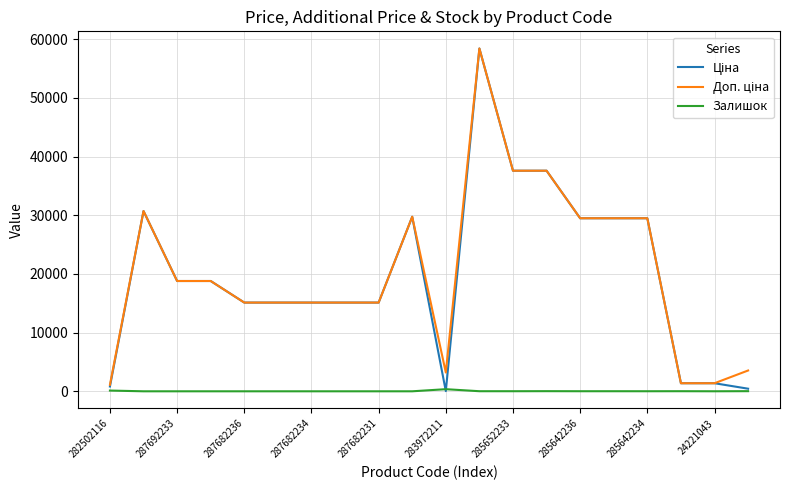

What is the maximum value for Залишок?

360.0